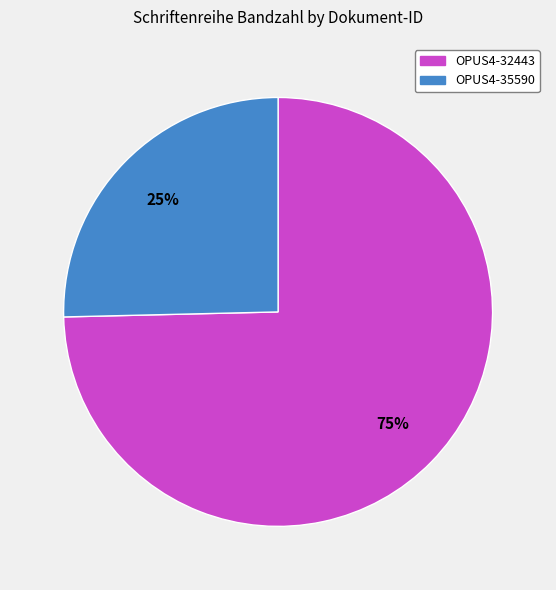

To the nearest percent, what is the combined percentage of OPUS4-32443 and OPUS4-35590?

100%